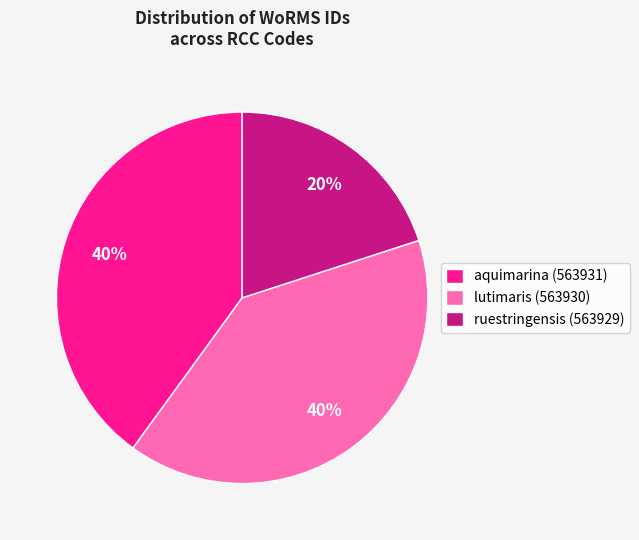

The lutimaris (563930) slice represents 54% of the pie. True or false?

False